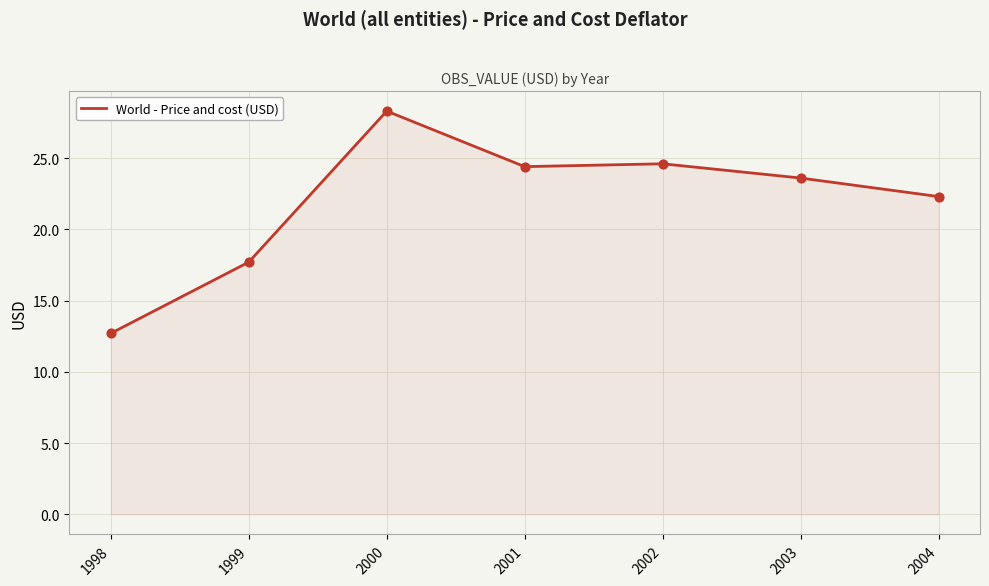

What is the ratio of the value at 2001 to the value at 1999?

1.4